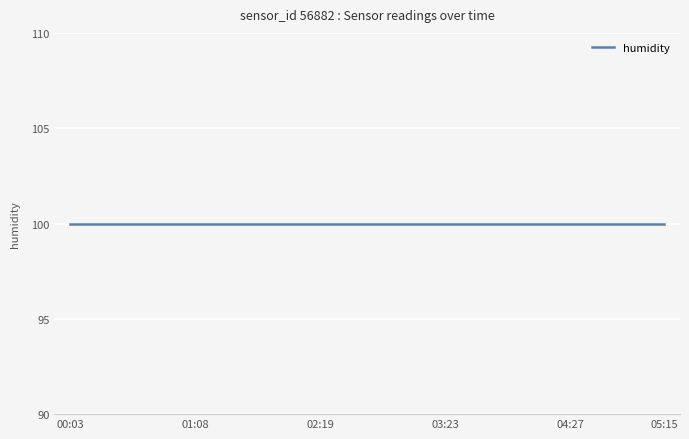

Is it true that humidity equals 100.0 at 04:43?

True